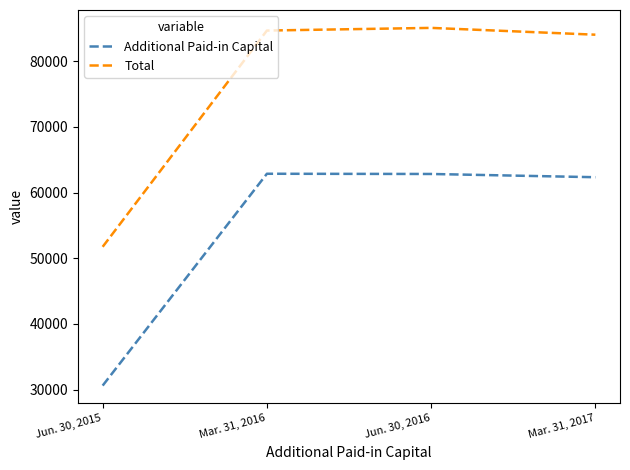

The Total series shows 84682 at Mar. 31, 2016. True or false?

True